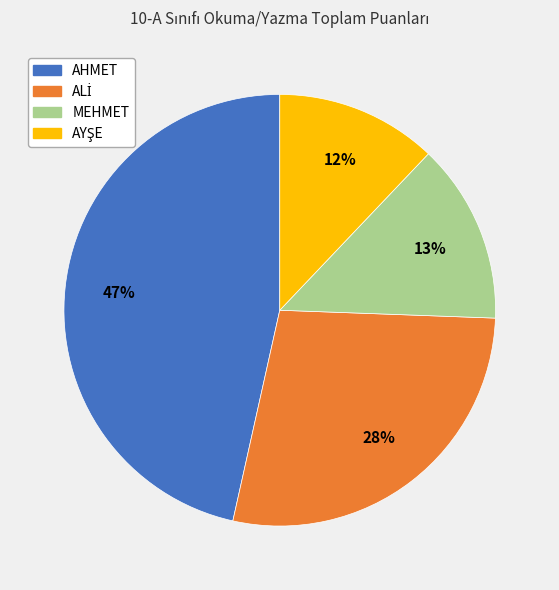

Which slice is the largest?

AHMET